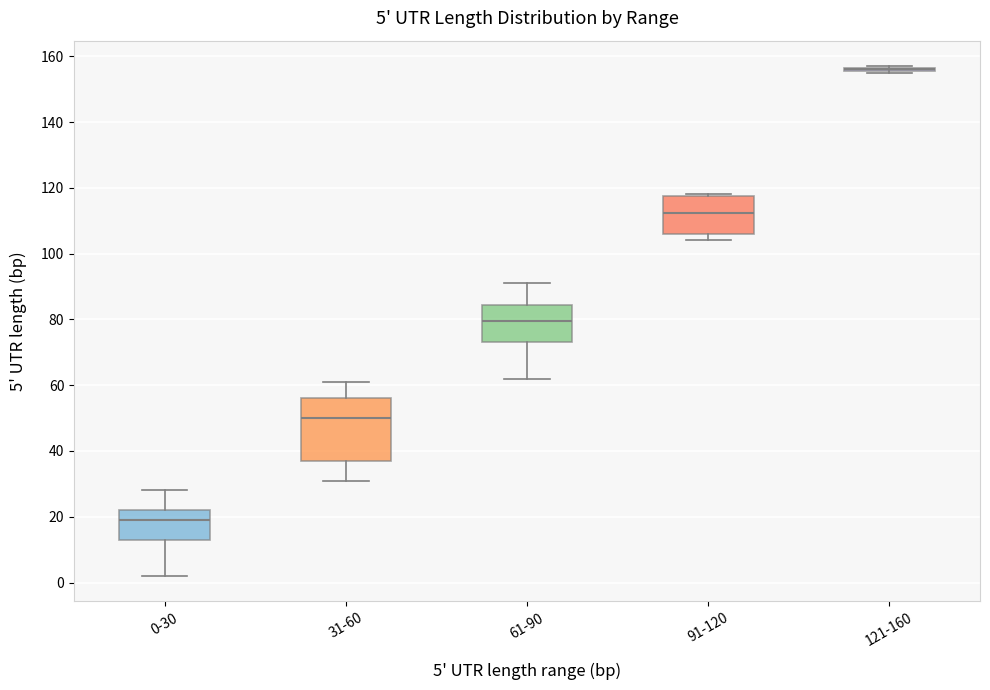

Which box is the tallest, from its lower edge to its upper edge?

31-60